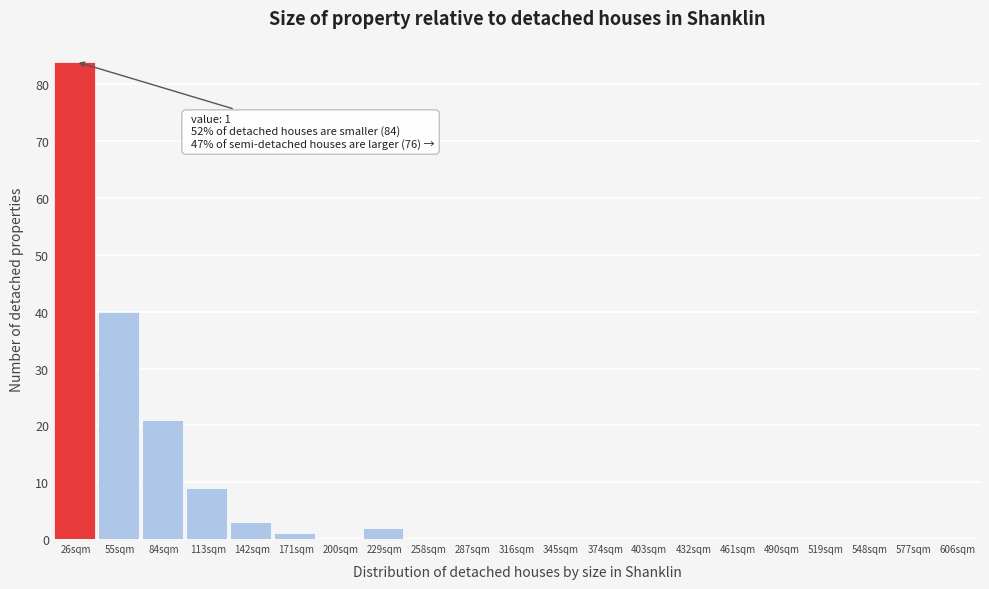

Reading left to right, transcribe all the data shown in this chart.

26sqm=84	55sqm=40	84sqm=21	113sqm=9	142sqm=3	171sqm=1	200sqm=0	229sqm=2	258sqm=0	287sqm=0	316sqm=0	345sqm=0	374sqm=0	403sqm=0	432sqm=0	461sqm=0	490sqm=0	519sqm=0	548sqm=0	577sqm=0	606sqm=0